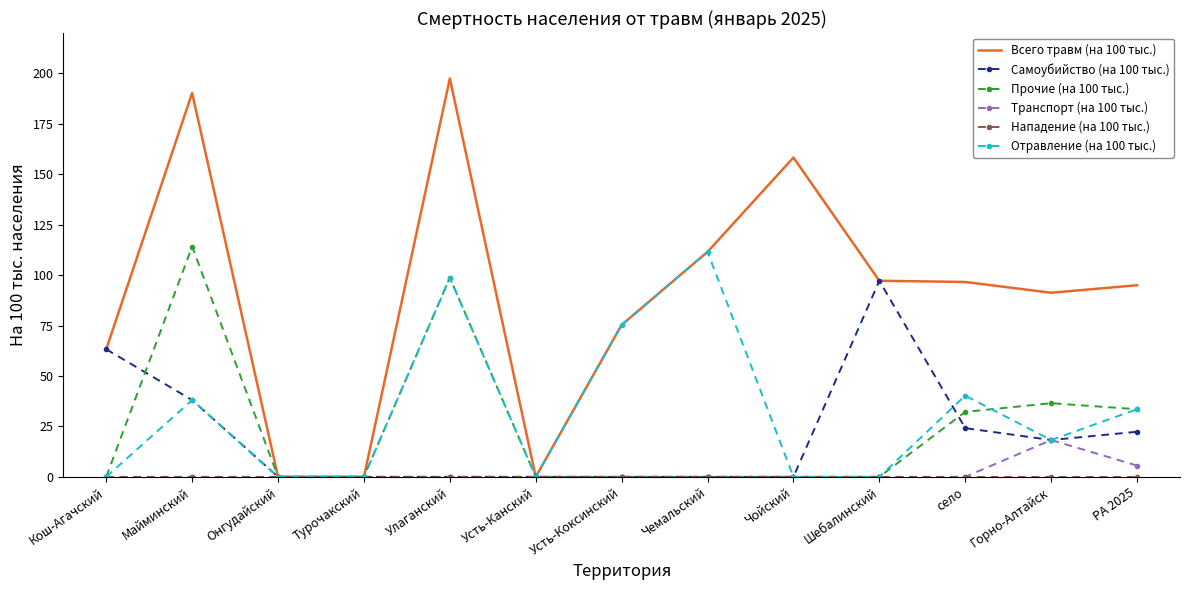

What is the highest value of the Прочие (на 100 тыс.) series?

114.2